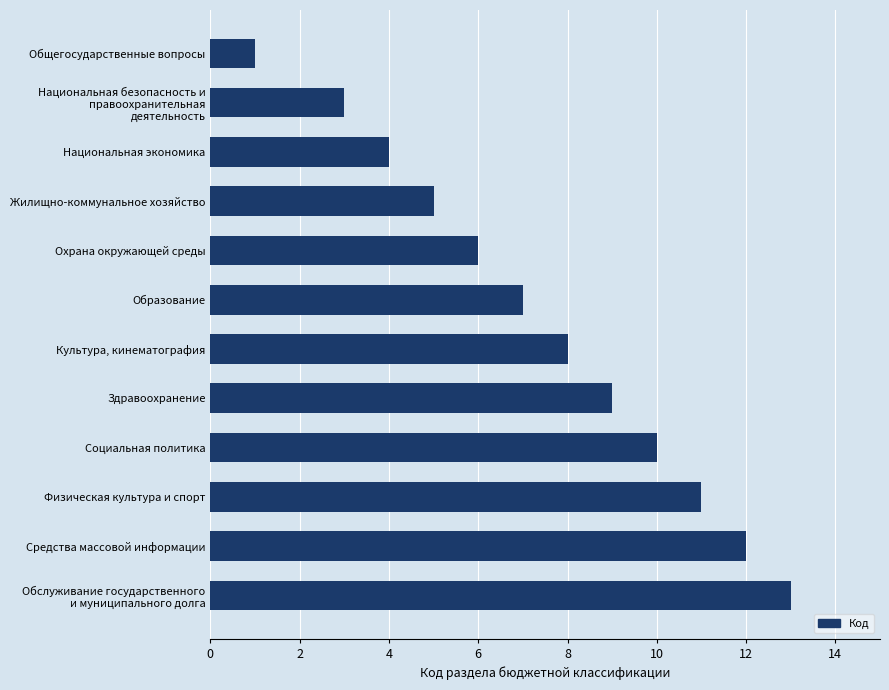

What is the change in value from Образование to Социальная политика?

+3